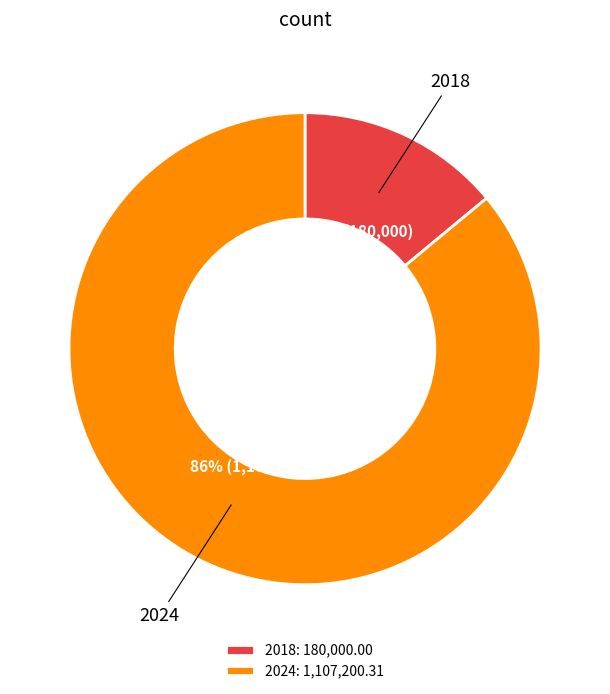

Count the number of slices in the pie.

2